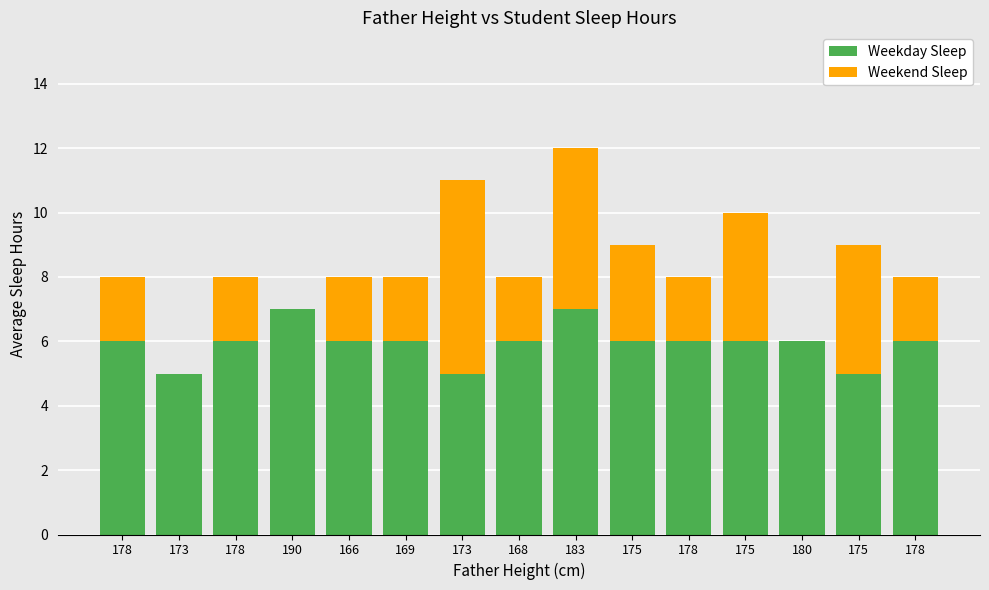

Count the number of data series in this chart.

2